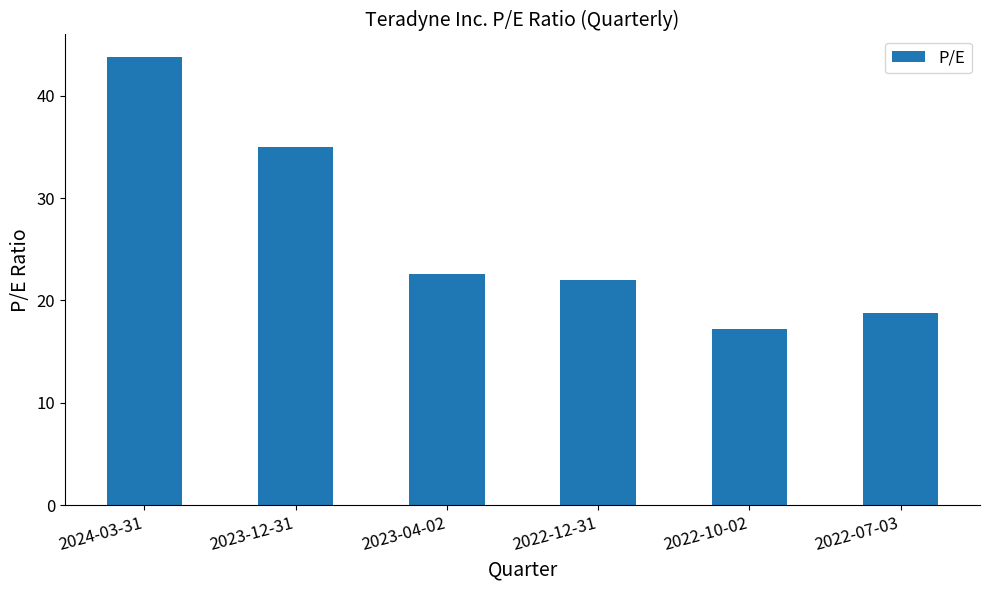

Which label corresponds to the largest value in the chart?

2024-03-31